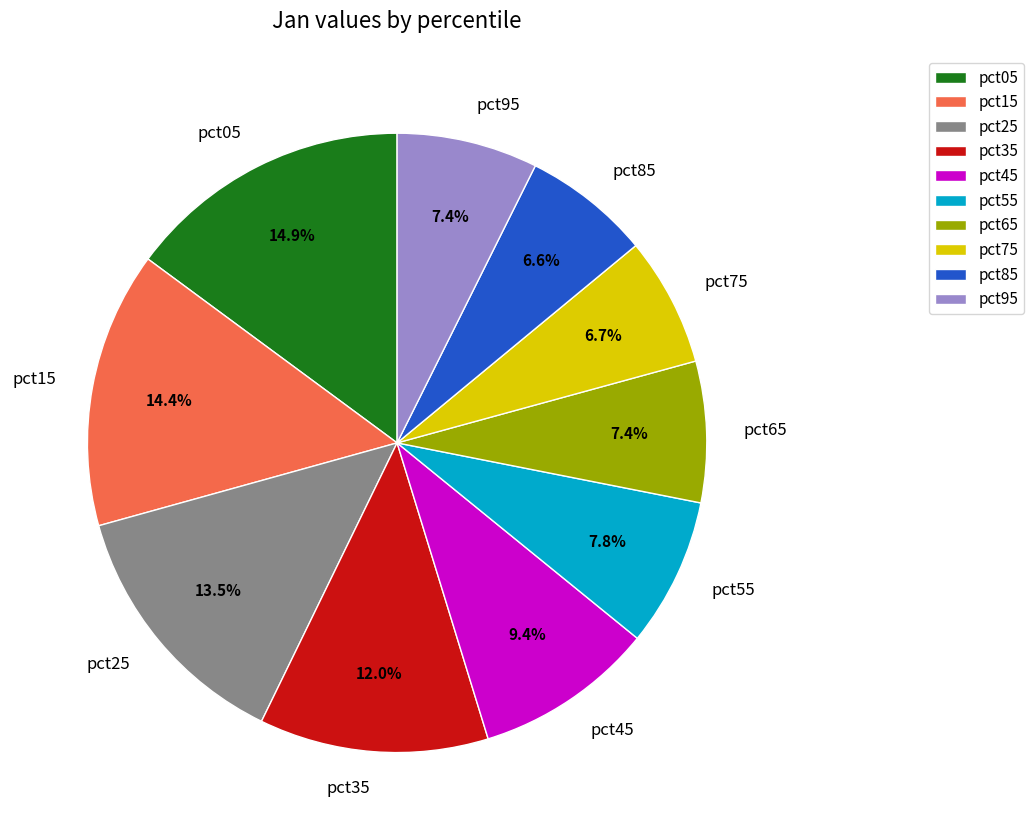

Between pct75 and pct15, which is larger?

pct15